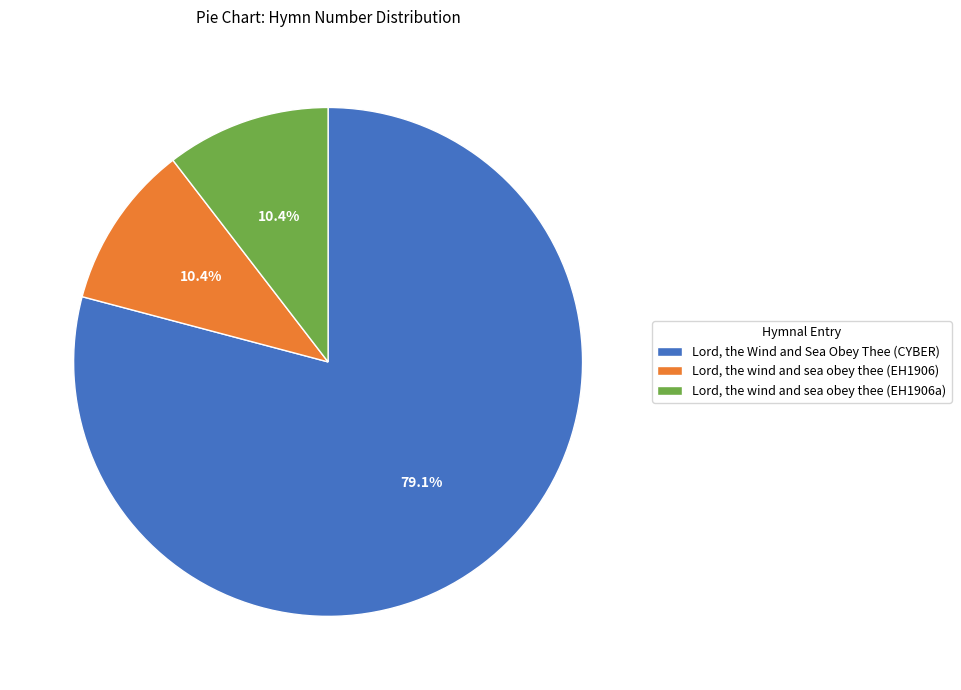

Is it true that Lord, the wind and sea obey thee (EH1906a) is 10% of the pie?

True